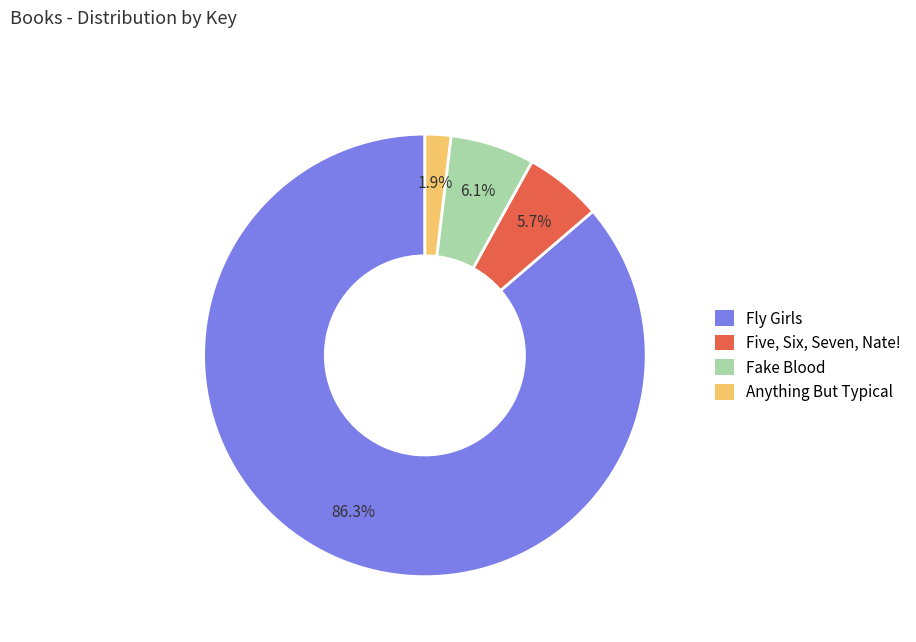

Which category has the smallest portion of the pie?

Anything But Typical